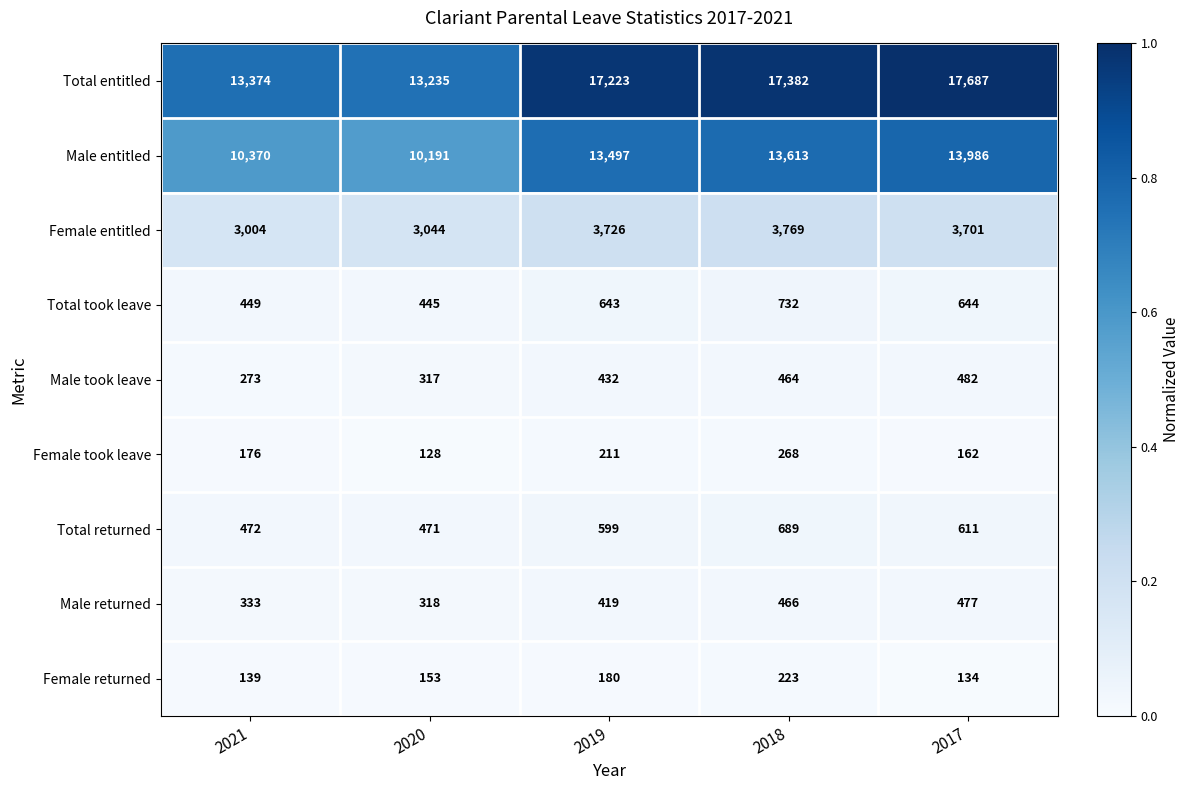

What is the sum of all Female entitled values?

17244